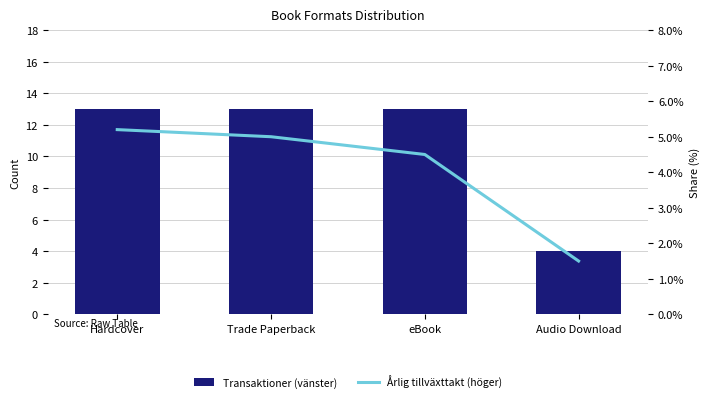

At which category does the chart reach its minimum across all series?

Audio Download